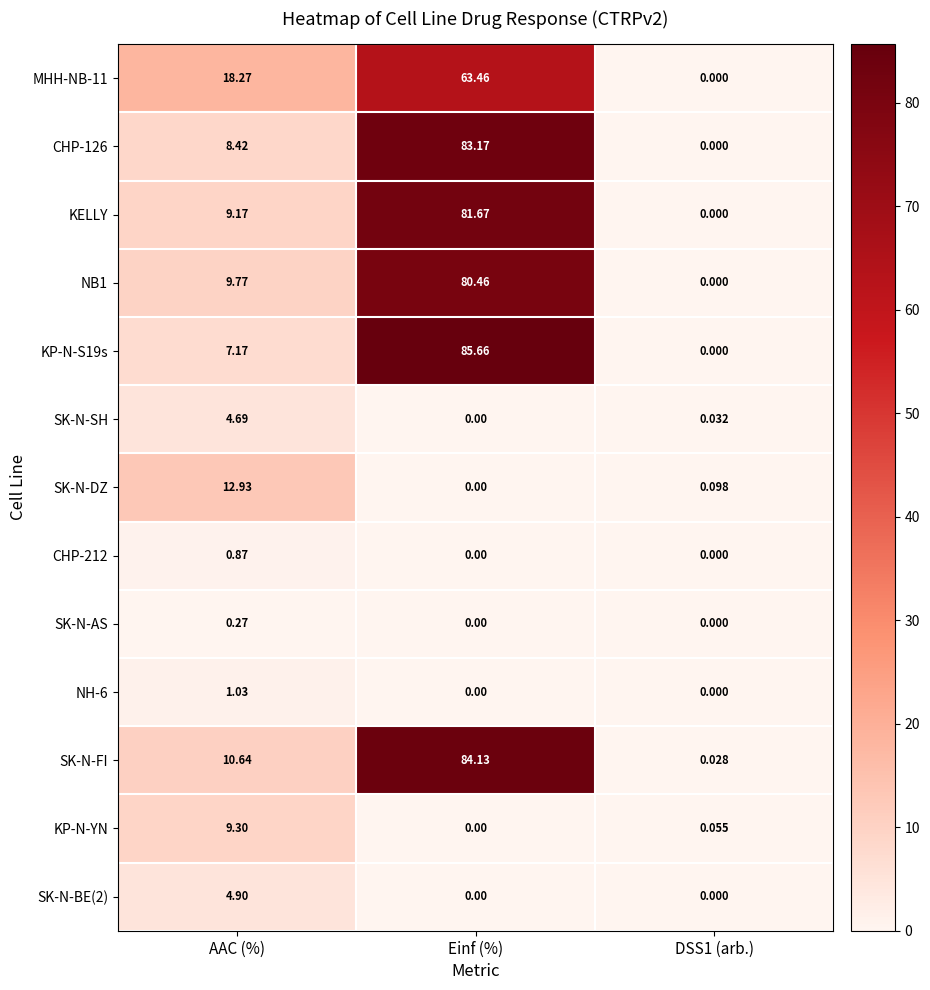

Which category has the lowest value in the SK-N-SH series?

Einf (%)